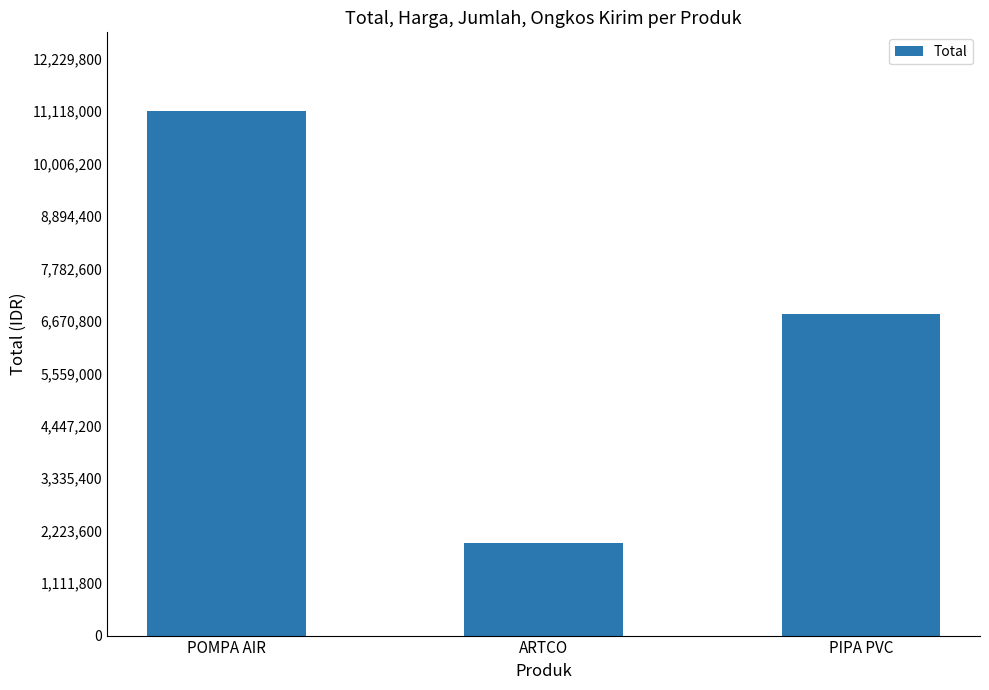

The value at PIPA PVC is 3792661. True or false?

False